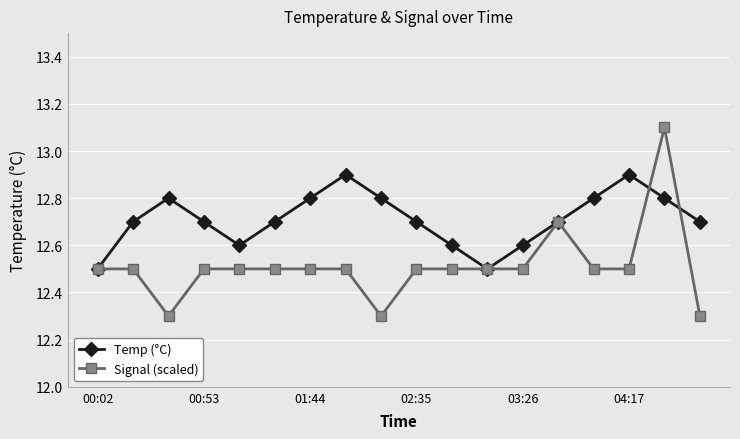

Reading left to right, transcribe all the data shown in this chart.

Temp (°C): 12.5	12.7	12.8	12.7	12.6	12.7	12.8	12.9	12.8	12.7	12.6	12.5	12.6	12.7	12.8	12.9	12.8	12.7
Signal (scaled): 12.5	12.5	12.3	12.5	12.5	12.5	12.5	12.5	12.3	12.5	12.5	12.5	12.5	12.7	12.5	12.5	13.1	12.3